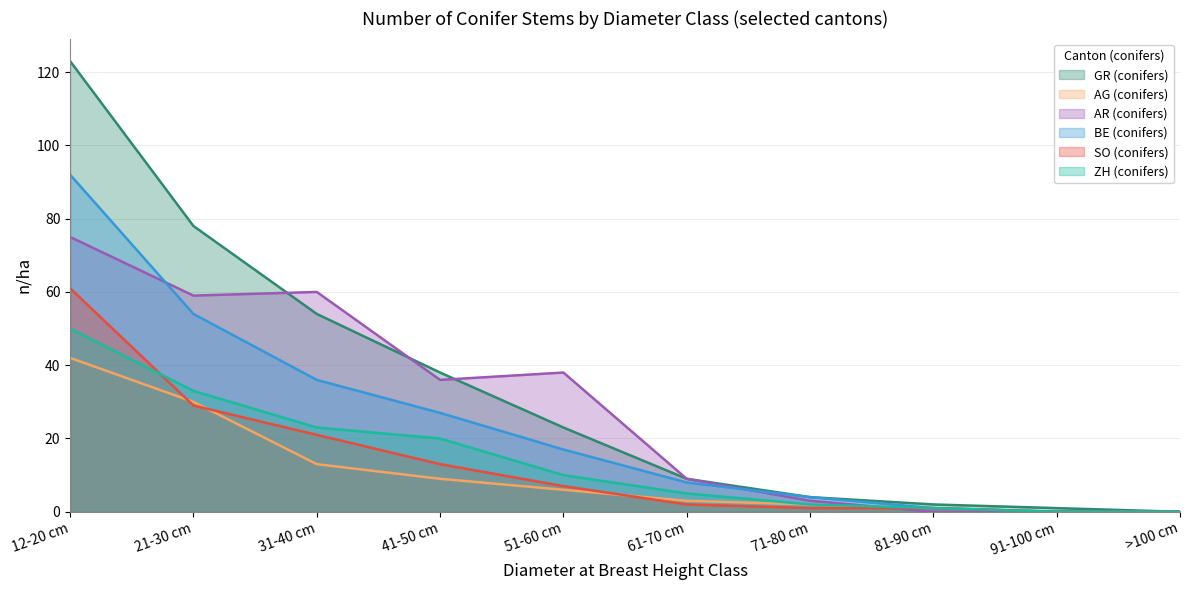

What is the label of the 1st point from the left?

12-20 cm